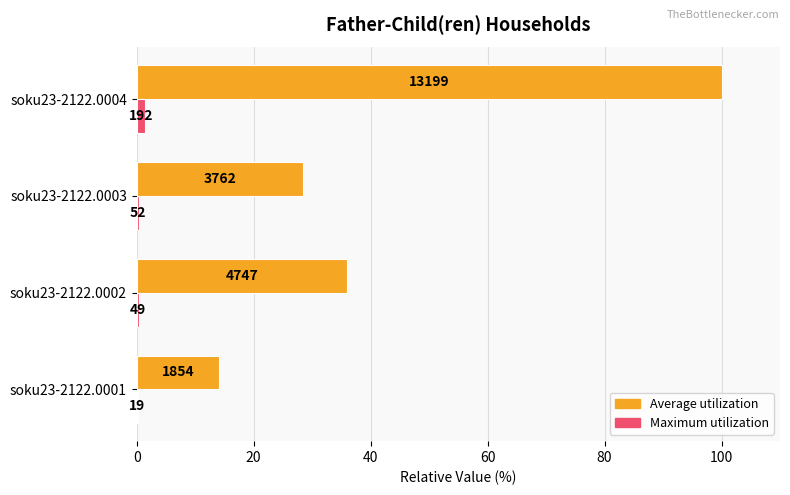

What are all the series names shown in the legend?

Average utilization, Maximum utilization